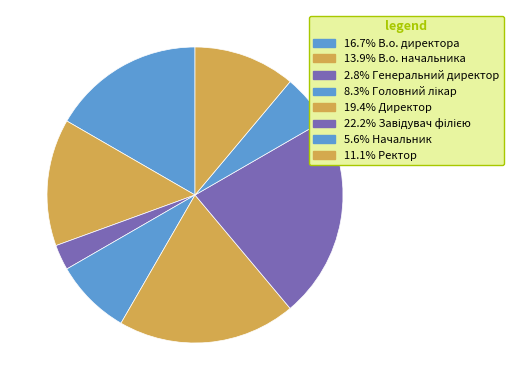

Which category has the smallest portion of the pie?

Генеральний директор